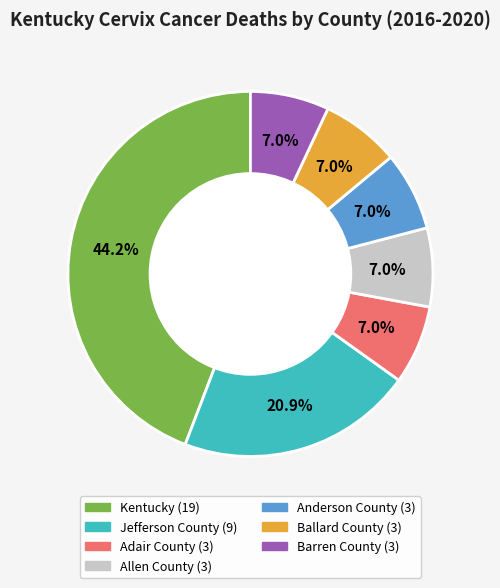

Is there any slice that represents more than half of the pie?

No